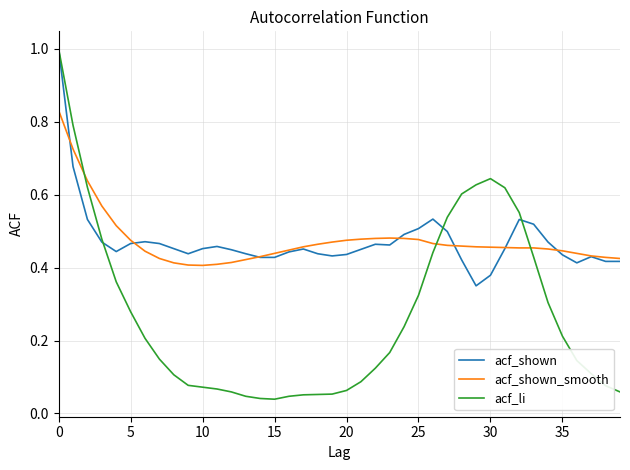

Which series has the widest spread of values?

acf_li